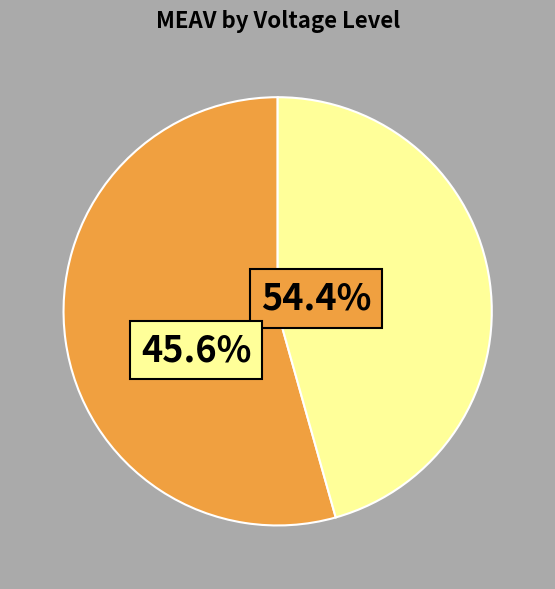

Is there a majority slice in this chart?

Yes